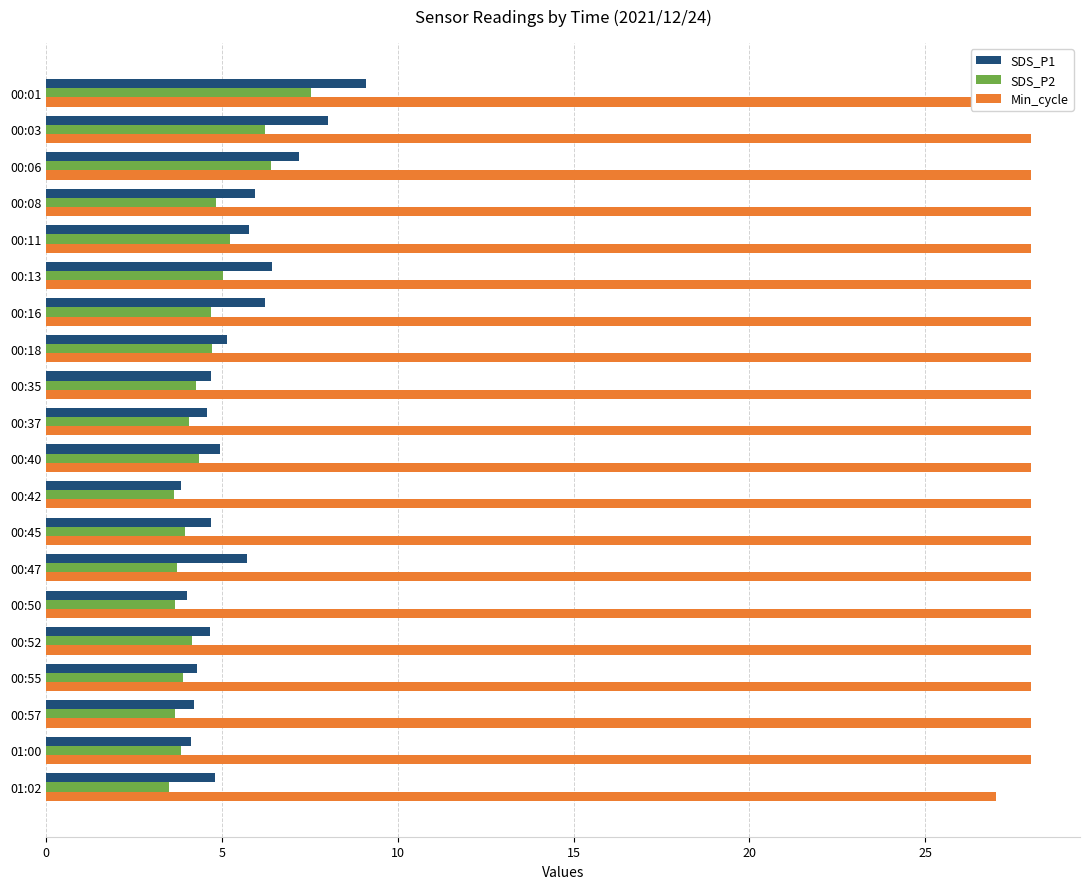

What is the difference between the highest and lowest values at 00:18?

23.3